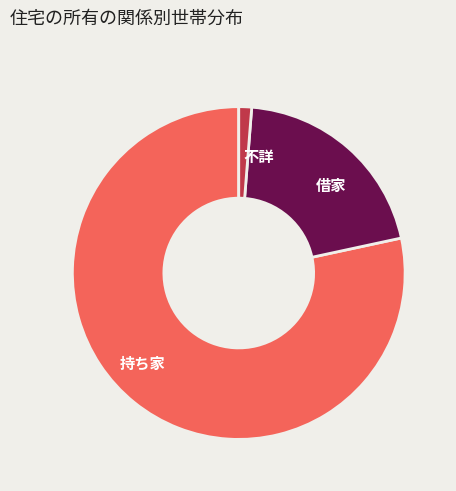

Which category has the biggest portion of the pie?

持ち家